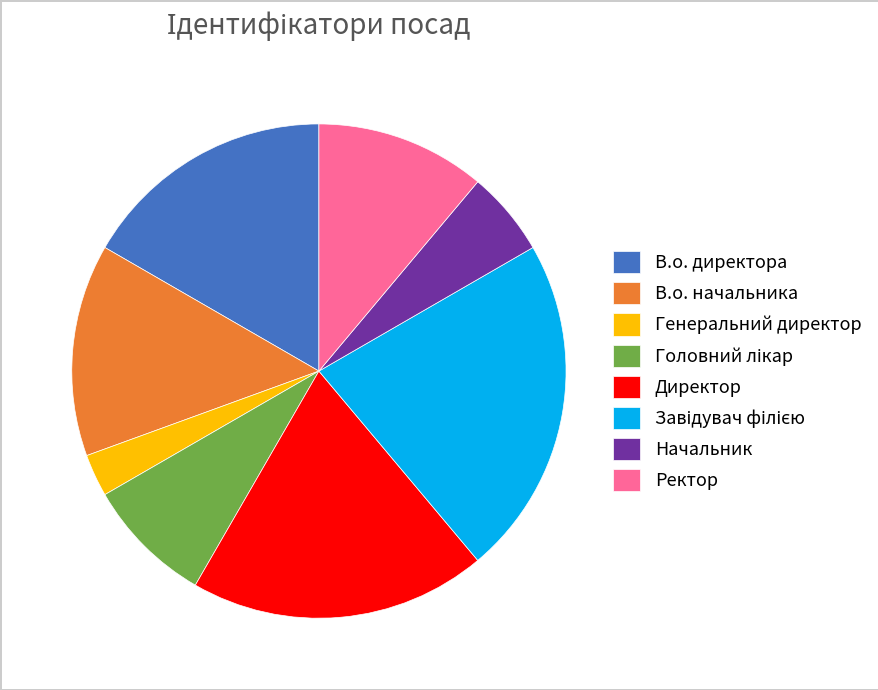

The Начальник slice represents 6% of the pie. True or false?

True